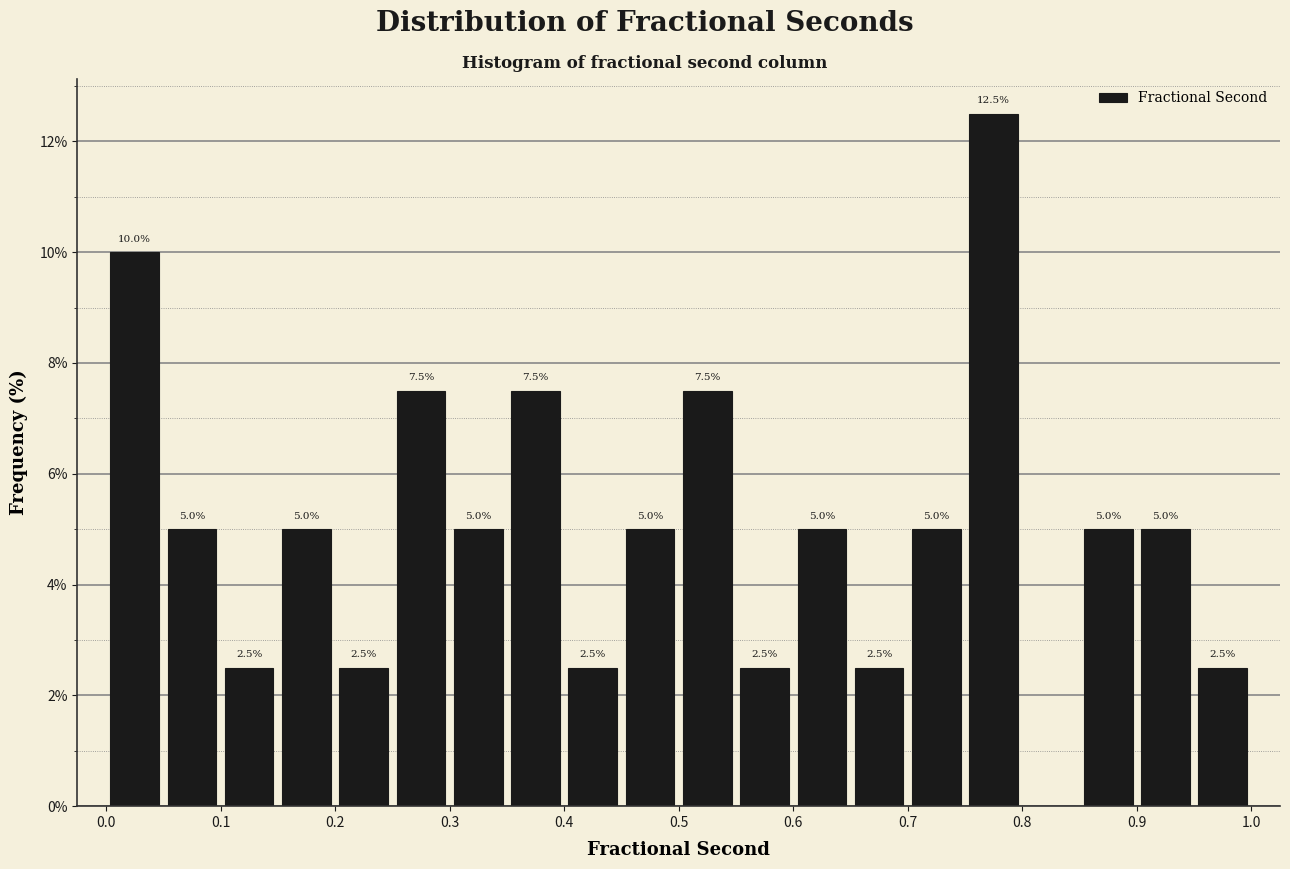

Which range on the x-axis has the tallest bar?

0.75 to 0.80